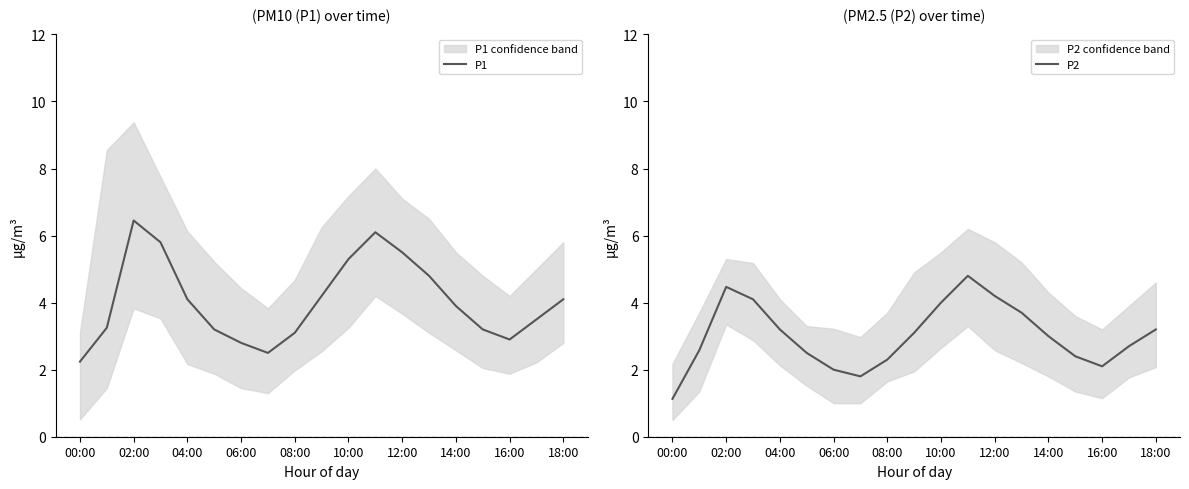

Reading right to left, extract all data points from this chart.

P1: 4.1	3.5	2.9	3.2	3.9	4.8	5.5	6.1	5.3	4.2	3.1	2.5	2.8	3.2	4.1	5.8	6.5	3.2	2.2
P2: 3.2	2.7	2.1	2.4	3.0	3.7	4.2	4.8	4.0	3.1	2.3	1.8	2.0	2.5	3.2	4.1	4.5	2.6	1.1